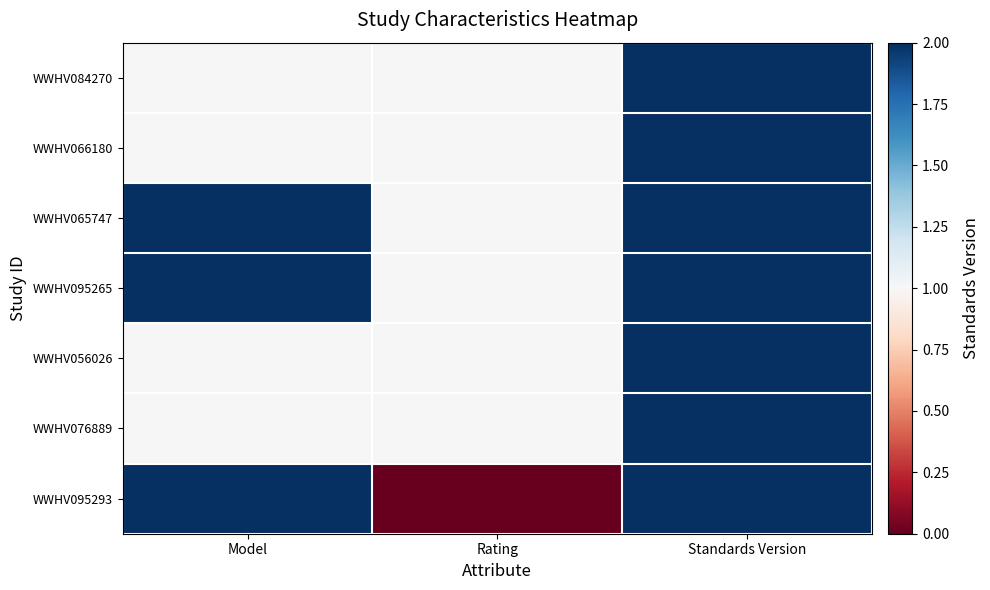

How many series are shown in this chart?

7